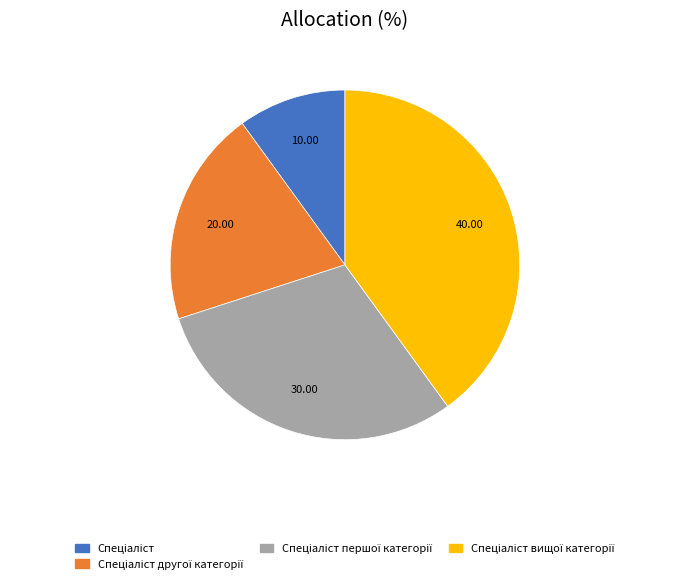

Is there any slice that represents more than half of the pie?

No